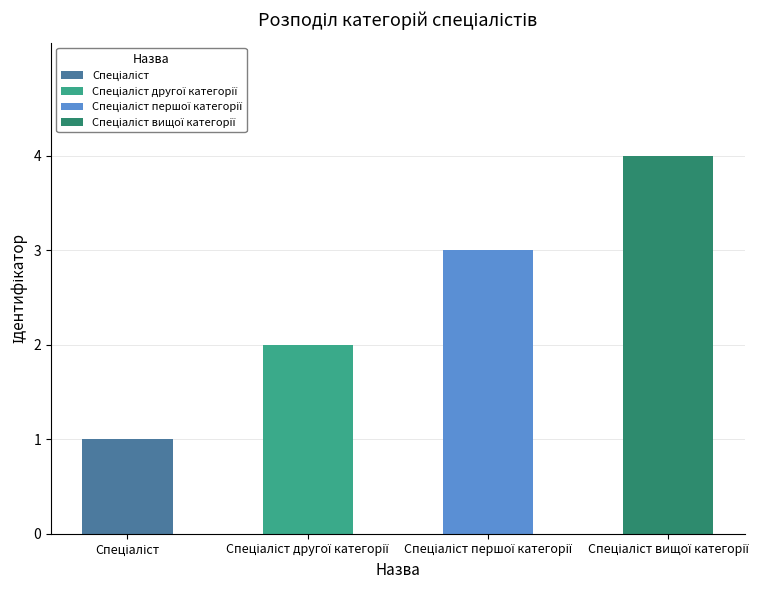

What is the greatest value displayed?

4